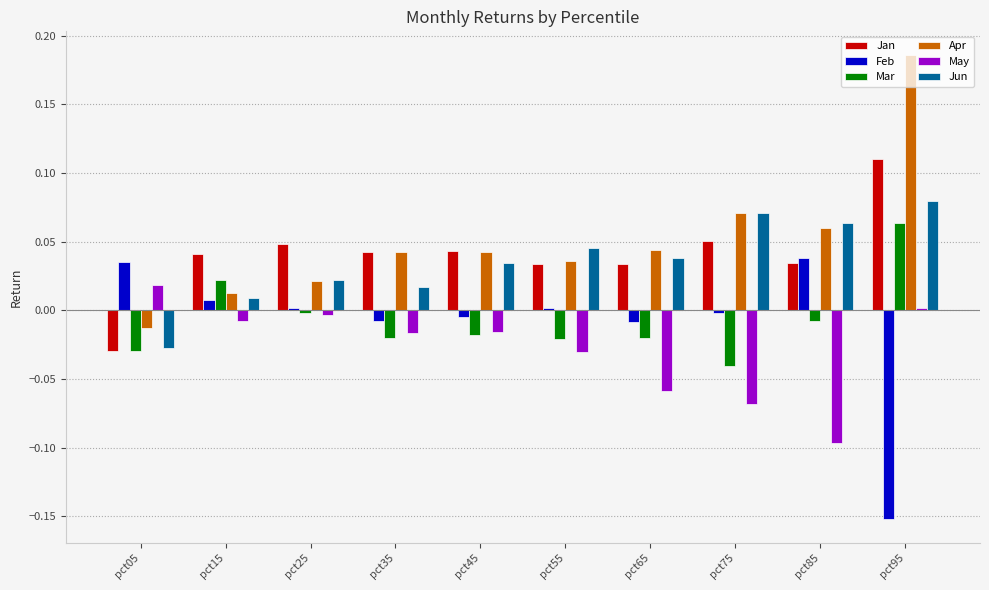

At which label does May first exceed 0?

pct05